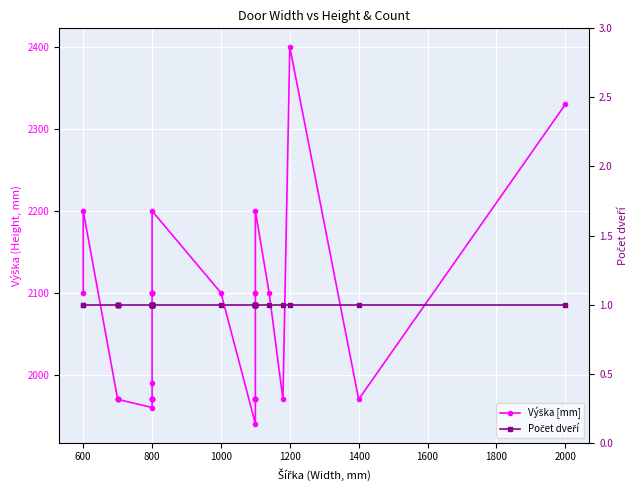

Reading left to right, transcribe all the data shown in this chart.

Výška [mm]: 2100	2200	1970	1970	1970	1970	1970	1960	1970	1970	1970	1970	1970	1990	2100	2100	2100	2100	2100	2200	2100	1940	1970	1970	1970	1970	2100	2100	2200	2100	1970	2400	1970	2330
Počet dveří: 1	1	1	1	1	1	1	1	1	1	1	1	1	1	1	1	1	1	1	1	1	1	1	1	1	1	1	1	1	1	1	1	1	1